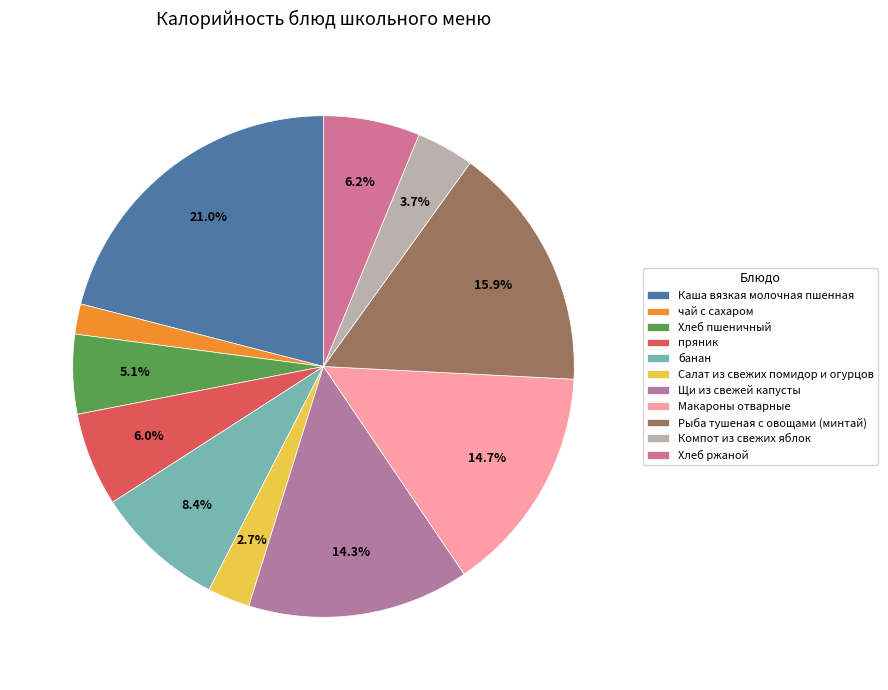

To the nearest percent, what percentage of the pie is чай с сахаром?

2%